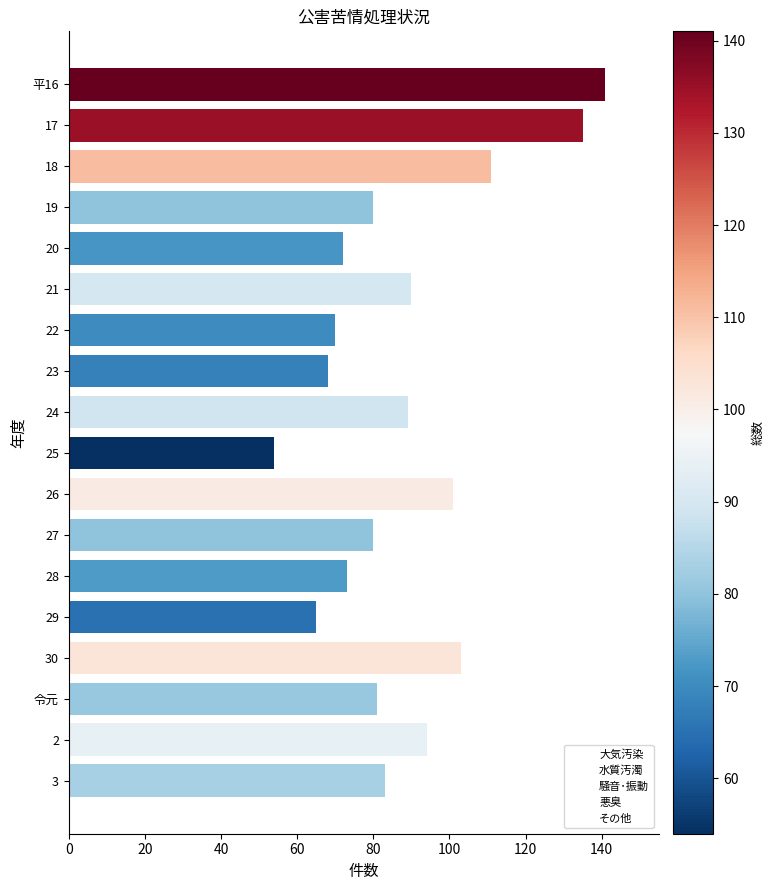

What position from the top is 23?

8